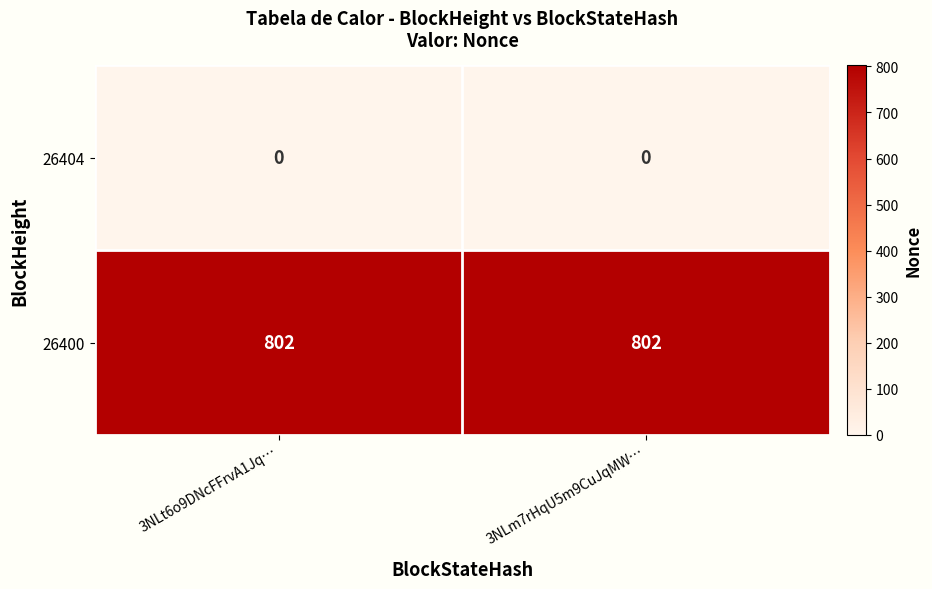

Is it true that 26400 equals 802 at 3NLt6o9DNcFFrvA1Jq…?

True